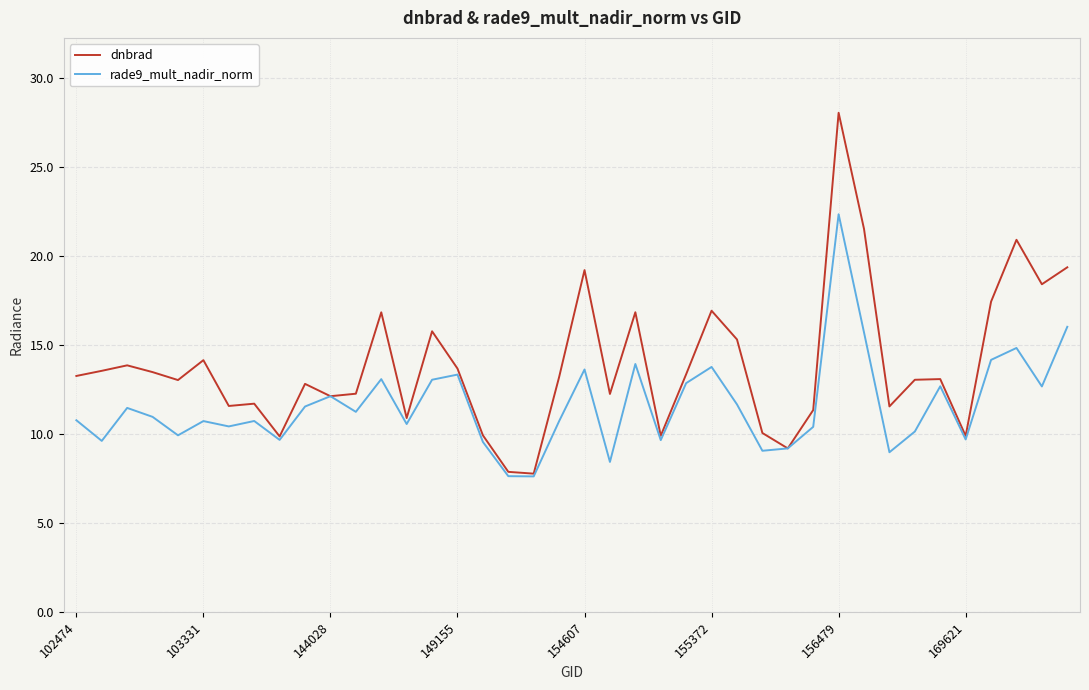

Which series has the largest range (max minus min)?

dnbrad